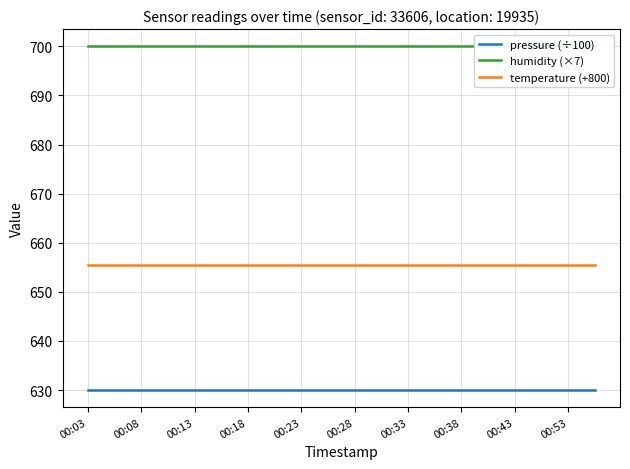

True or false: pressure (÷100) and temperature (+800) intersect in this chart.

False